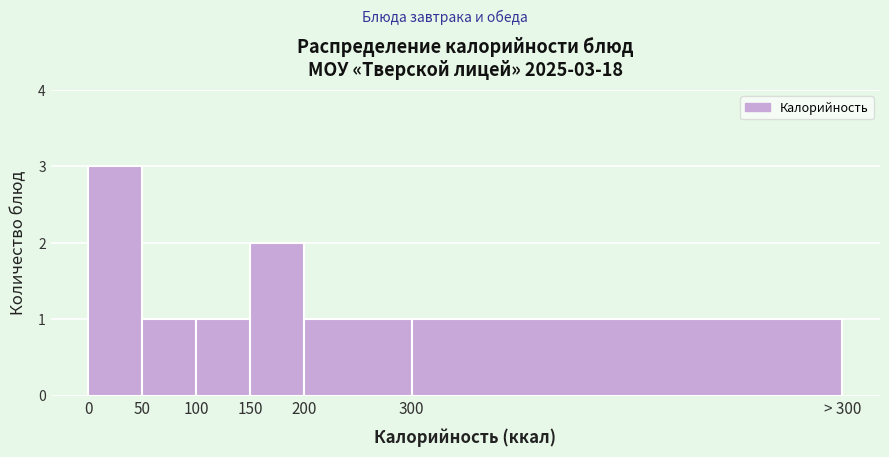

Reading right to left, extract all data points from this chart.

1	1	2	1	1	3